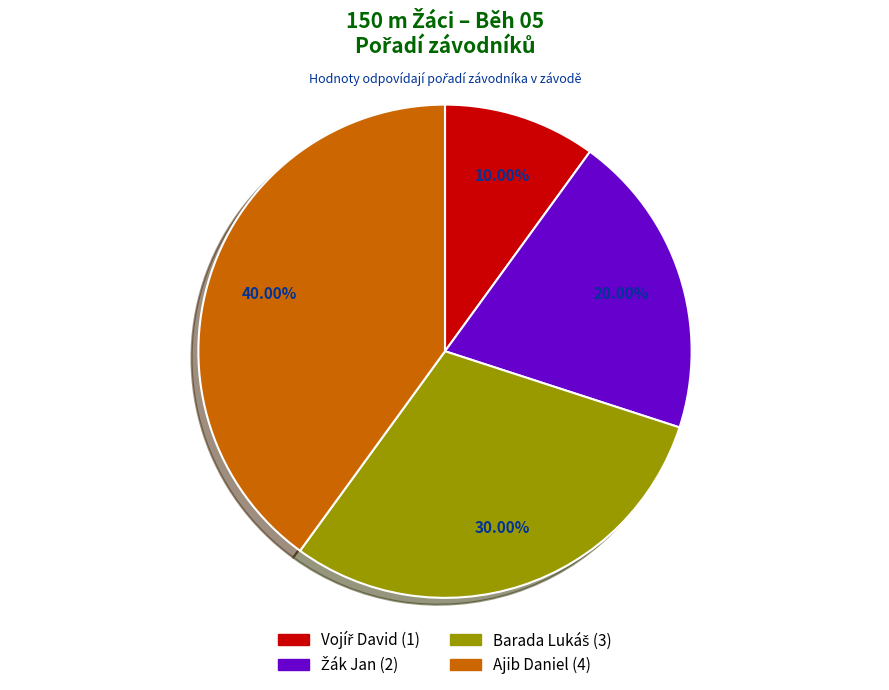

Does any single category account for the majority?

No